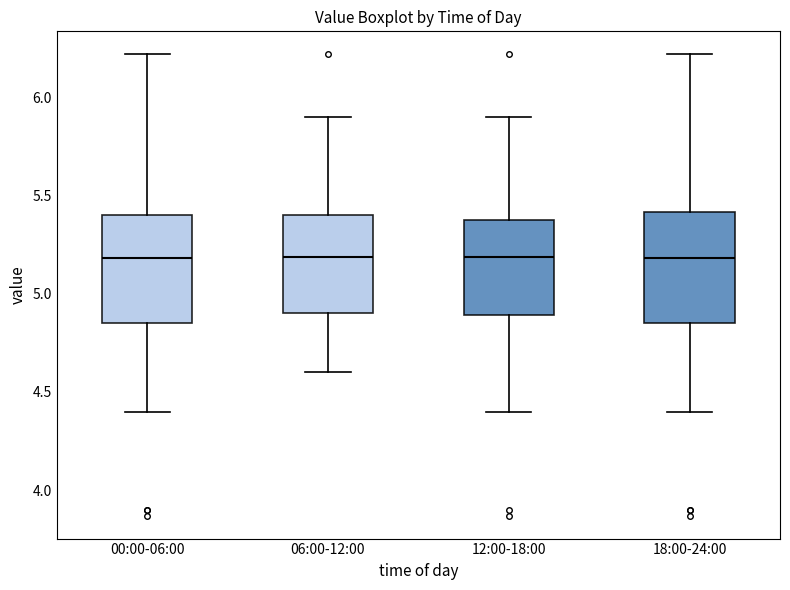

Where does the upper whisker of the box for 18:00-24:00 end on the y-axis? The values are not printed on the chart, so give them approximately, as read against the axis.

6.20